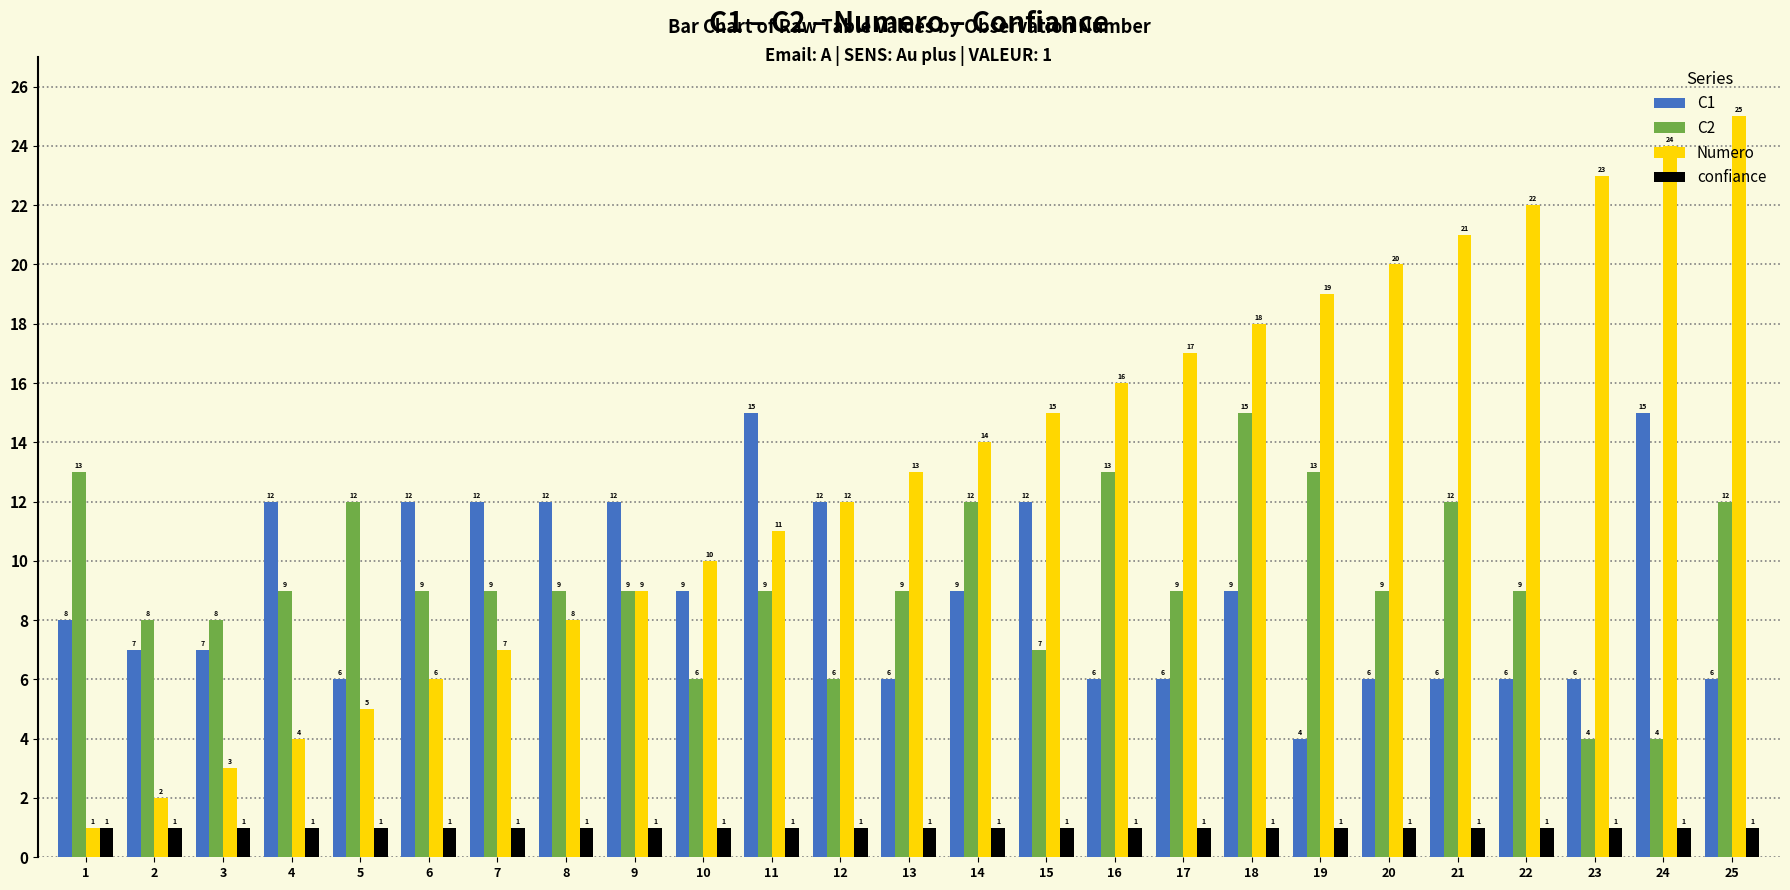

The C1 series shows 21 at 24. True or false?

False